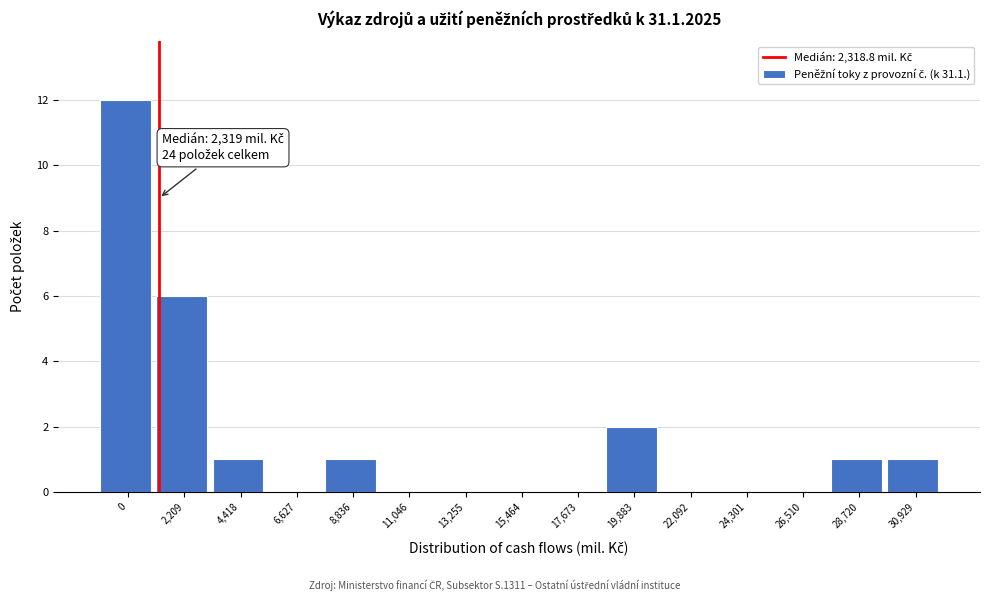

Reading left to right, extract all data points from this chart.

0=12	2,209=6	4,418=1	6,627=0	8,836=1	11,046=0	13,255=0	15,464=0	17,673=0	19,883=2	22,092=0	24,301=0	26,510=0	28,720=1	30,929=1